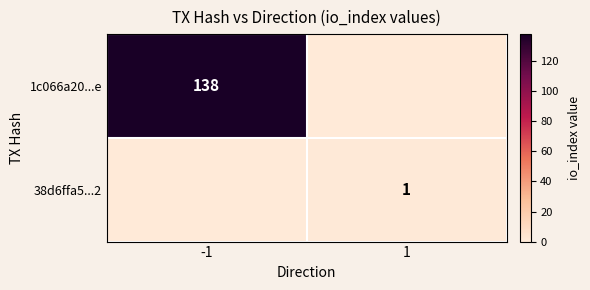

True or false: 38d6ffa5...2 has a value of 1 at 1.

True